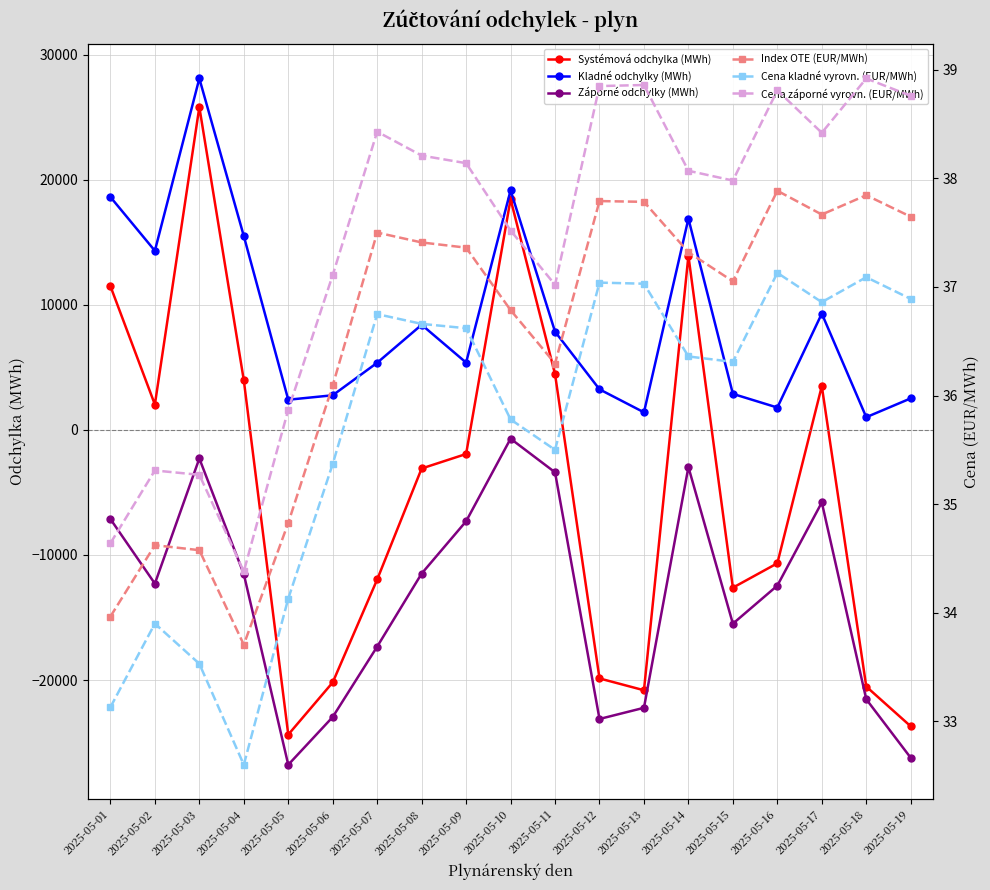

True or false: Systémová odchylka (MWh) and Kladné odchylky (MWh) cross at least once.

False